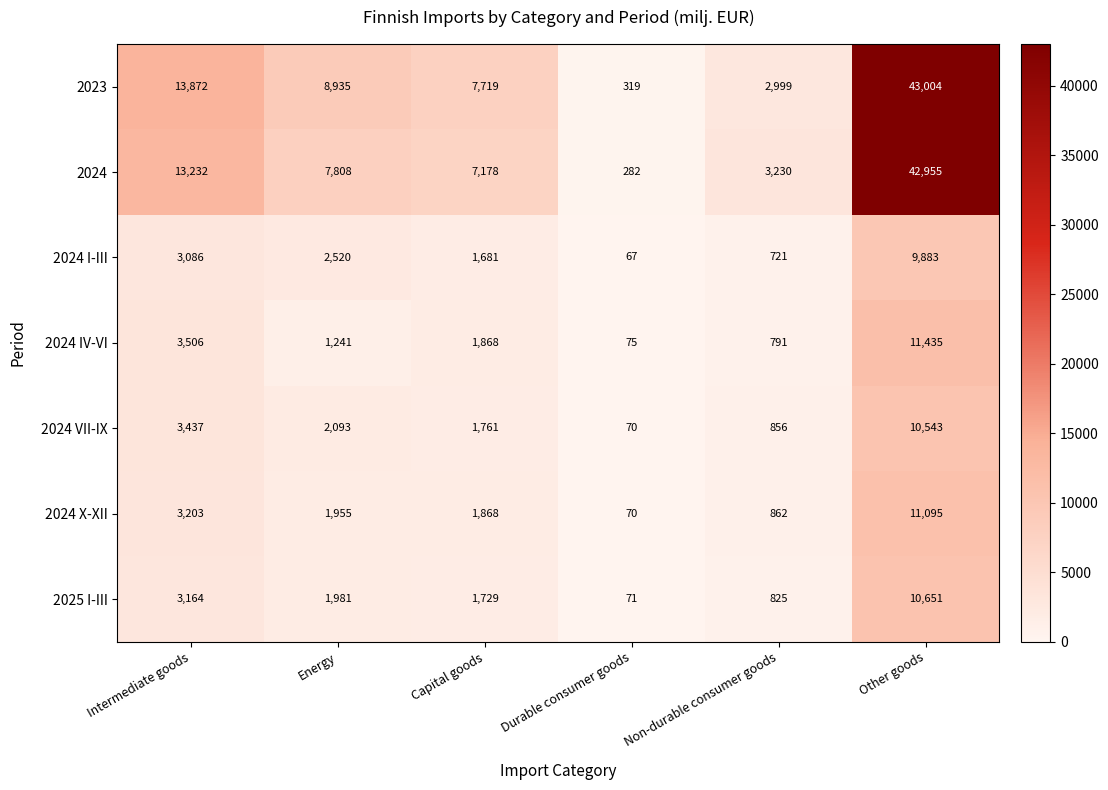

True or false: 2024 has a value of 282 at Durable consumer goods.

True